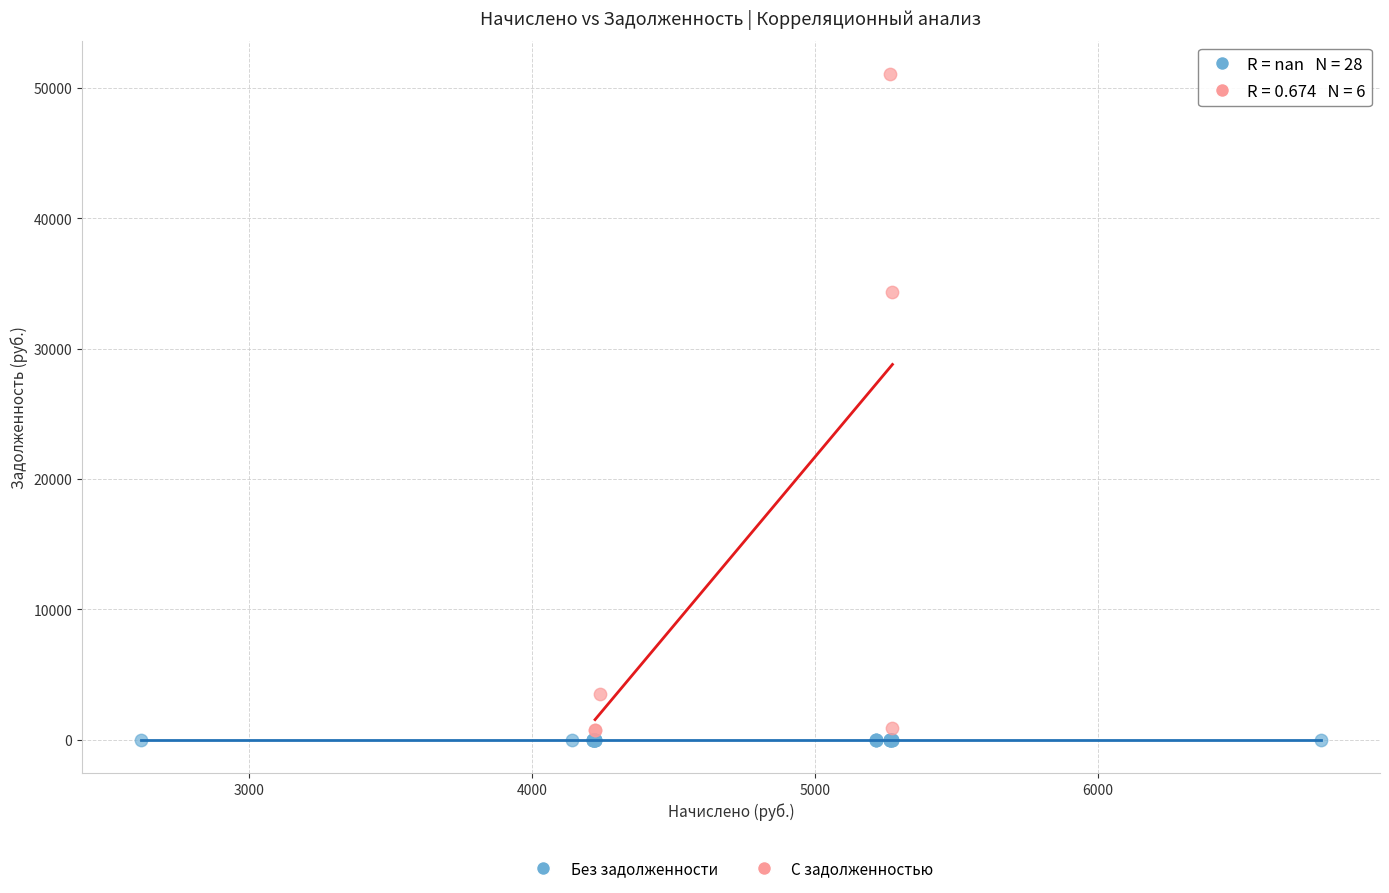

Which series reaches the maximum Y coordinate?

С задолженностью